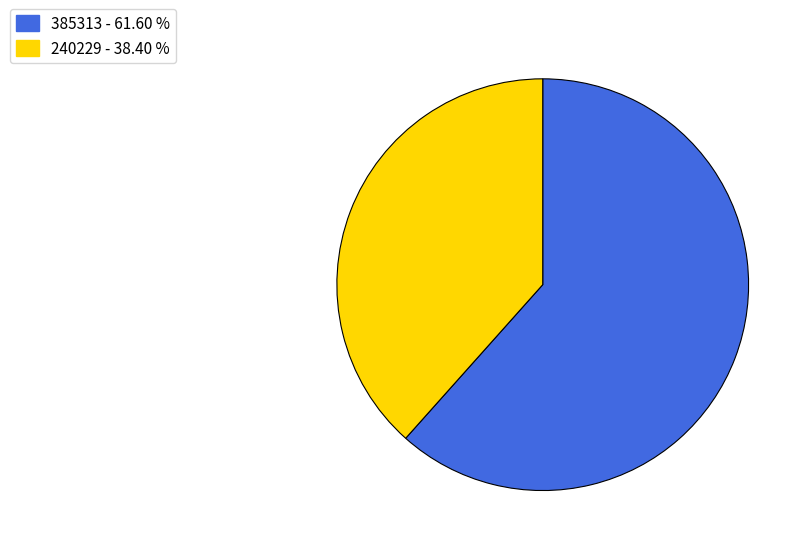

Rank the categories by value from highest to lowest.

385313, 240229